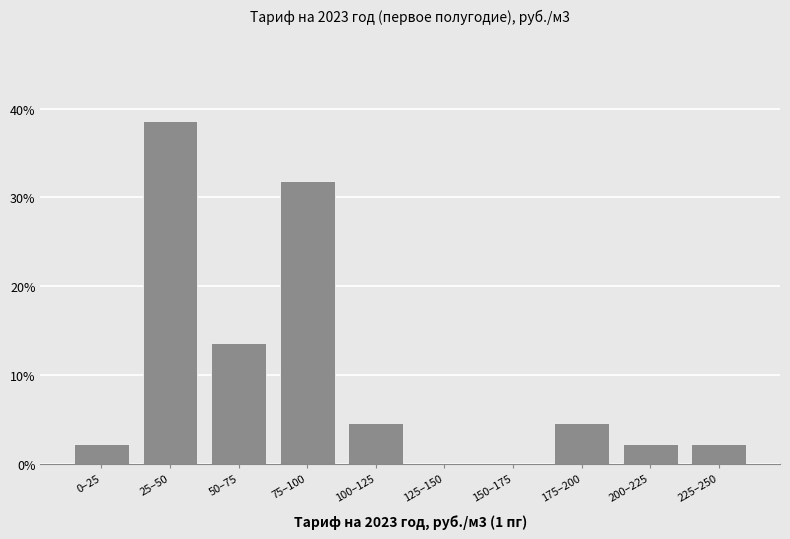

Reading left to right, transcribe all the data shown in this chart.

0–25=2.3	25–50=38.6	50–75=13.6	75–100=31.8	100–125=4.5	125–150=0.0	150–175=0.0	175–200=4.5	200–225=2.3	225–250=2.3